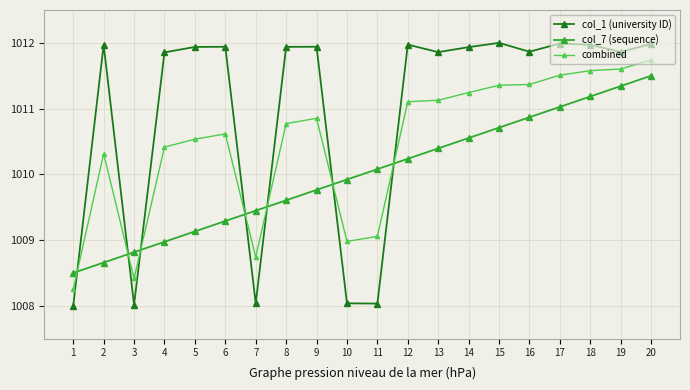

What is the difference between the highest and lowest values at 19?

0.5